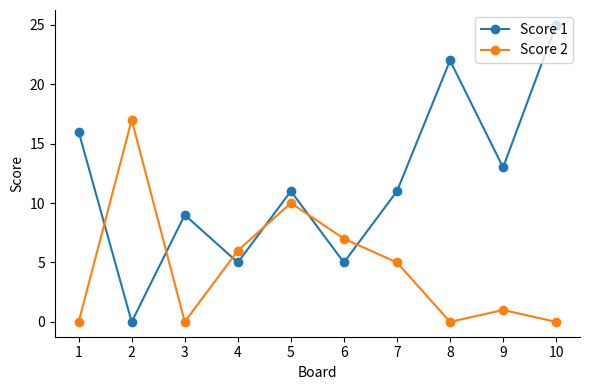

What is the maximum value for Score 1?

25